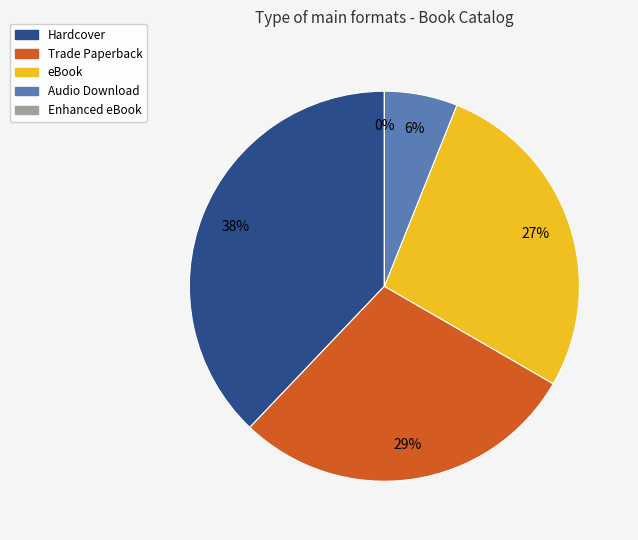

True or false: Hardcover accounts for 38% of the total.

True